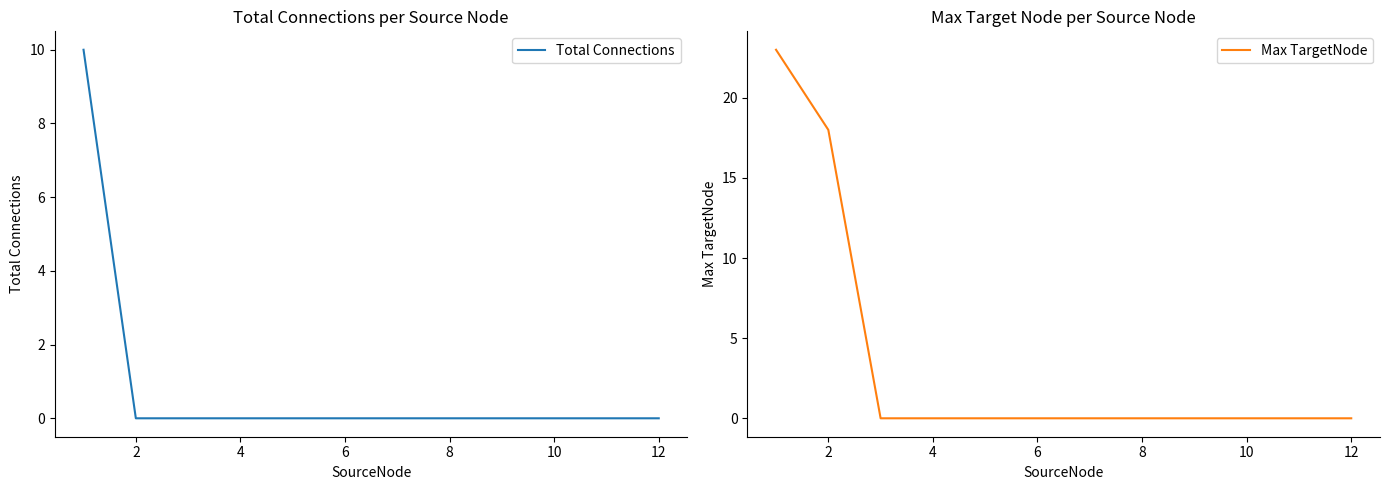

The Max TargetNode series shows 15 at 10. True or false?

False